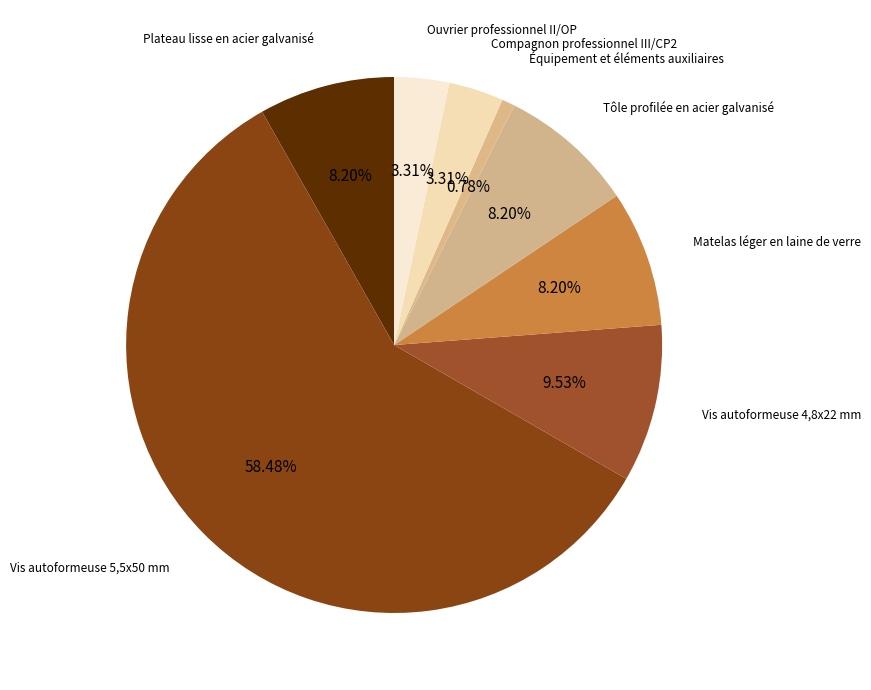

What percentage is NOT represented by Équipement et éléments auxiliaires?

99.2%